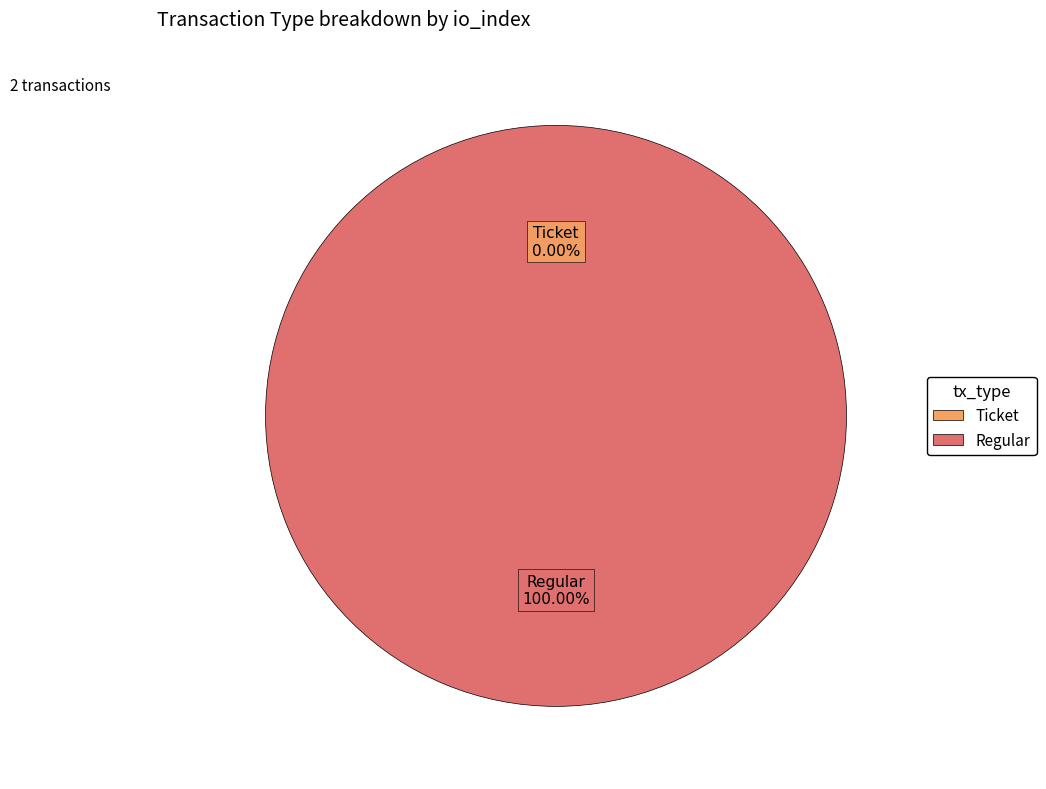

Which category has the biggest portion of the pie?

Regular